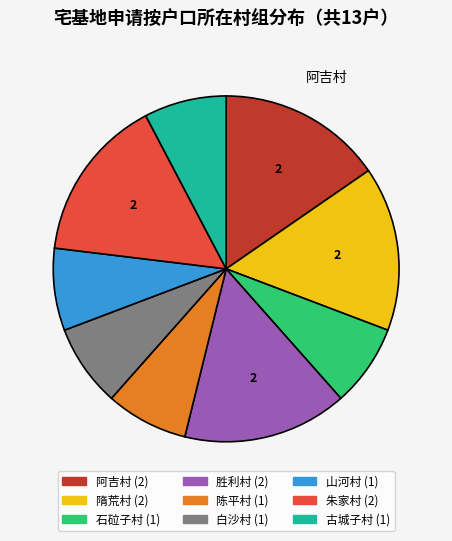

Approximately how many times larger is the value at 隋荒村 compared to 阿吉村?

1.0